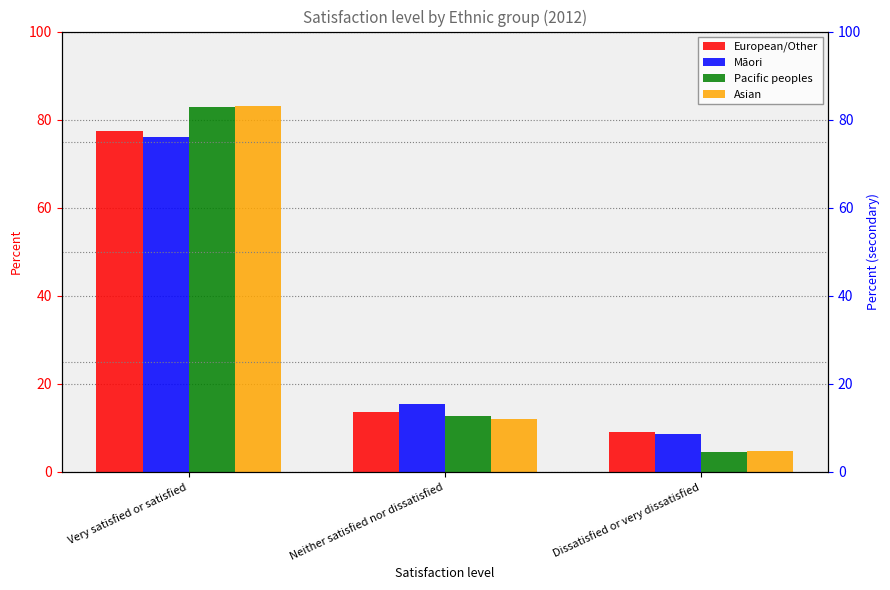

Rank the series at Neither satisfied nor dissatisfied from highest to lowest value.

Māori, European/Other, Pacific peoples, Asian